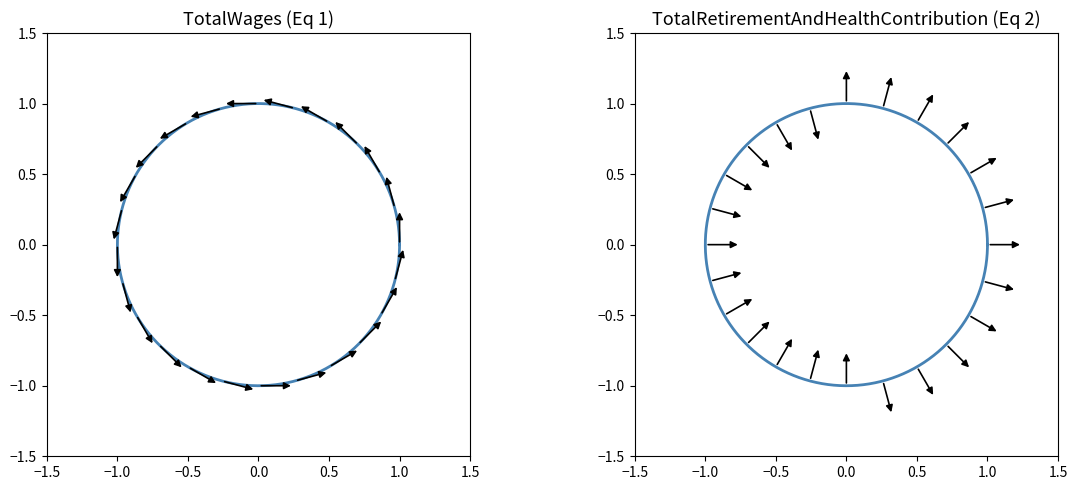

True or false: TotalRetirementAndHealthContribution has more than 1 points higher than both neighbors.

False